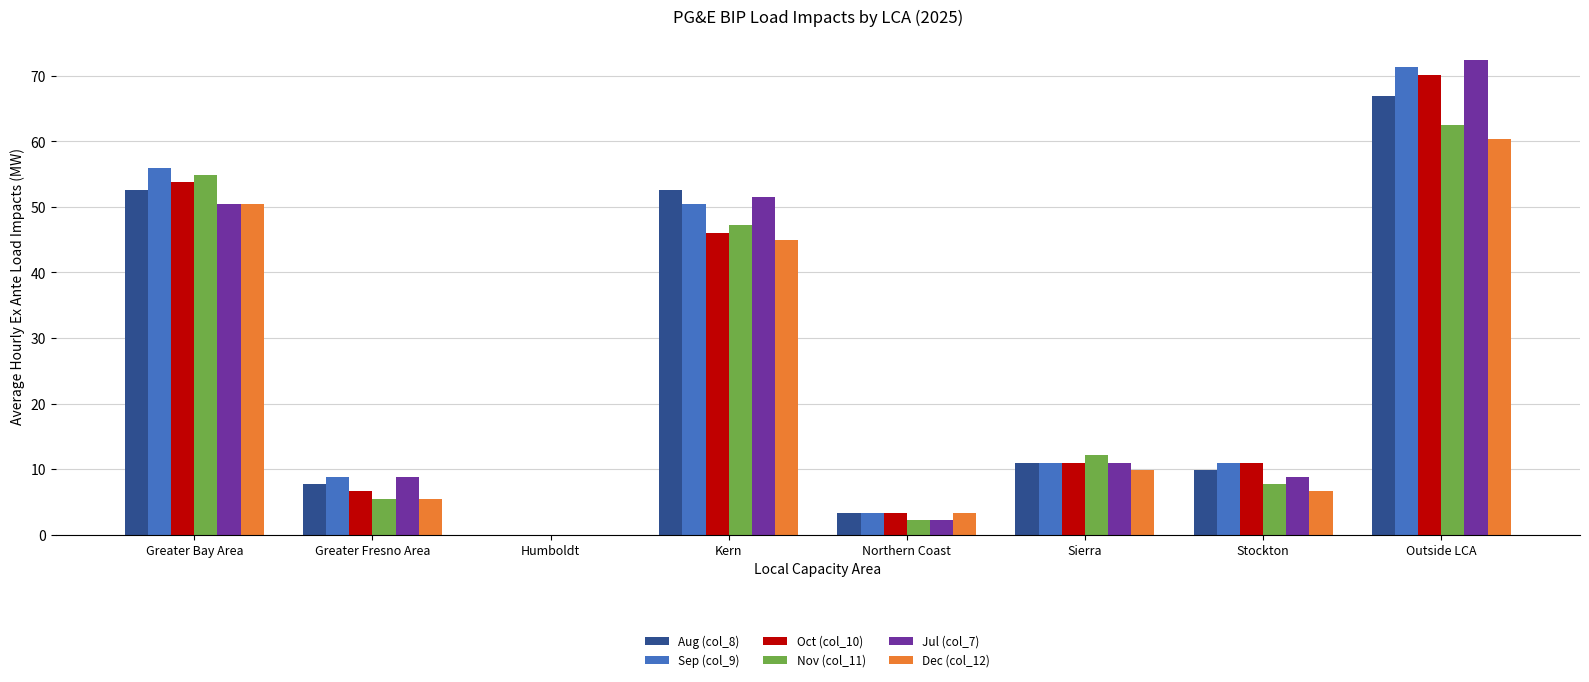

How many positive values does the Nov (col_11) series have?

7